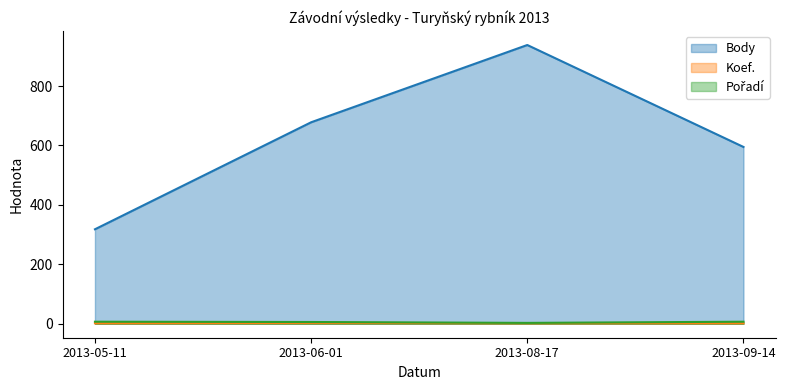

Between 2013-08-17 and 2013-09-14, which series saw the biggest shift?

Body